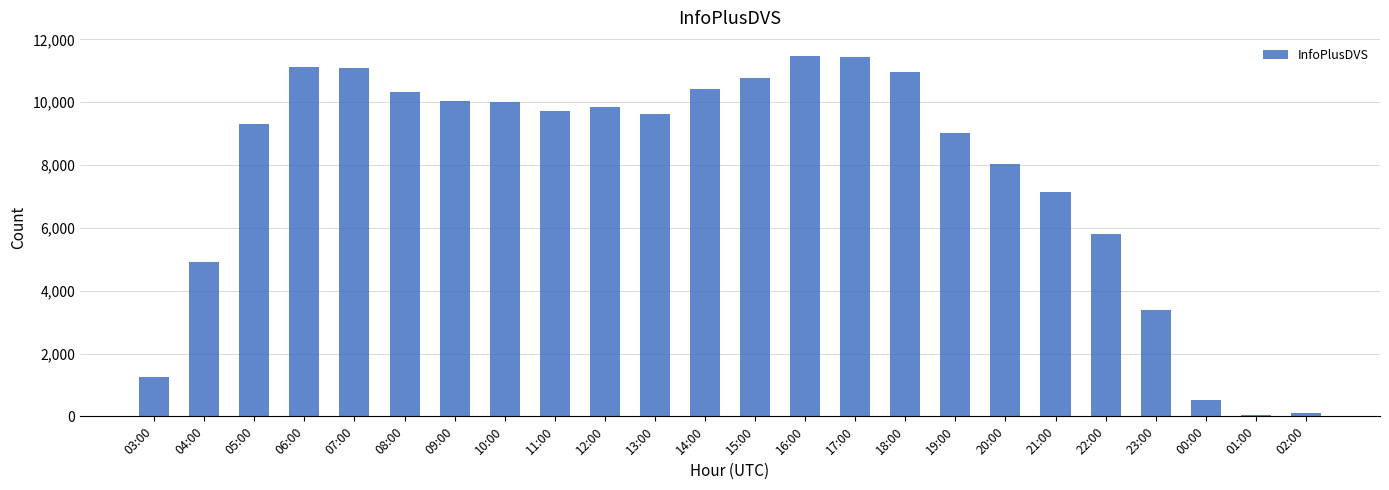

What is the difference between the second highest and minimum values?

11389